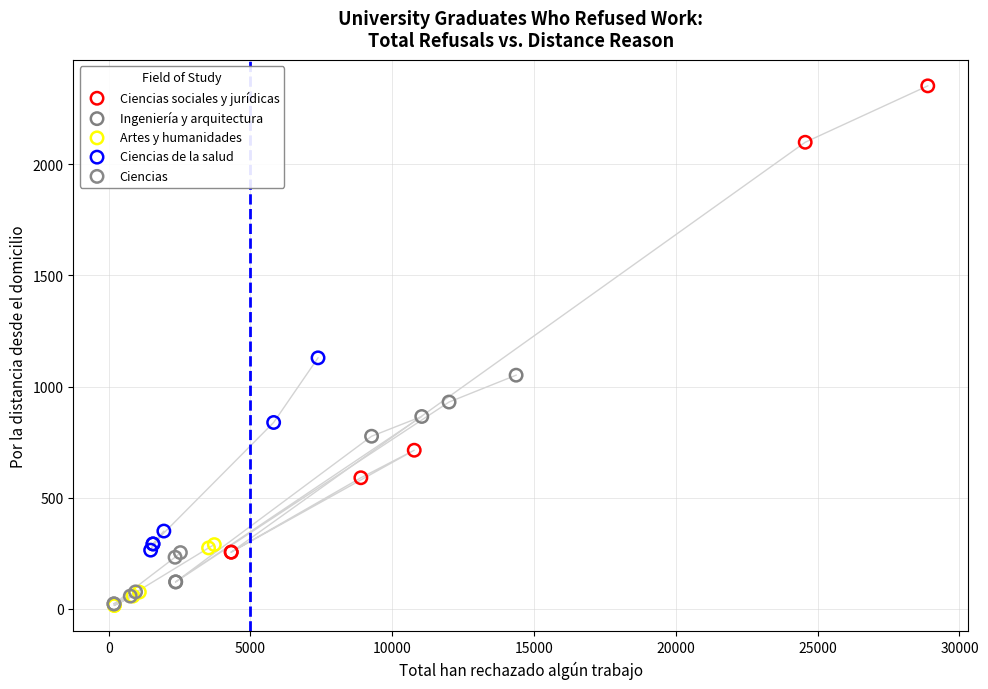

Which series has the widest spread of Y values?

Ciencias sociales y jurídicas